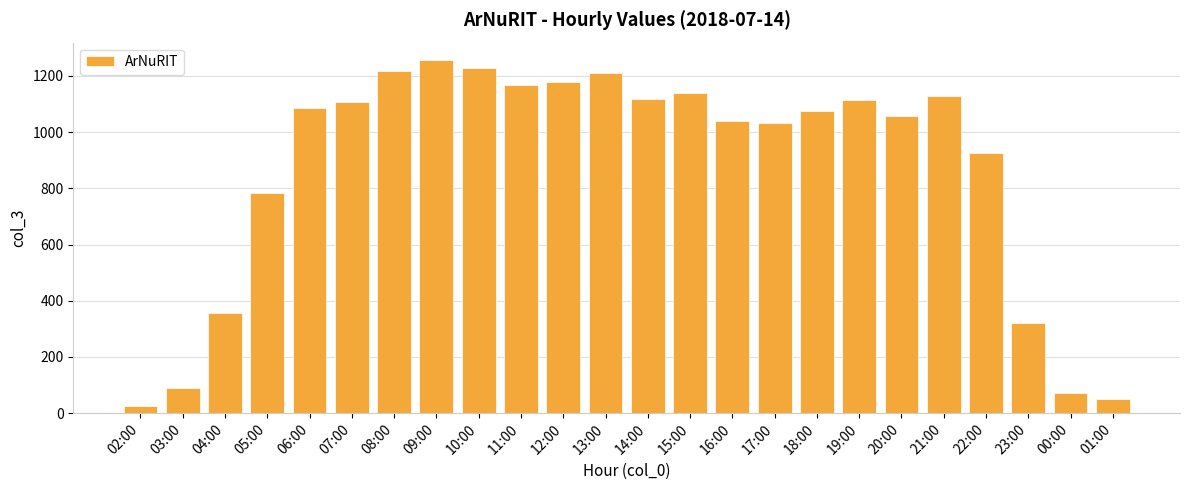

What is the average value?

866